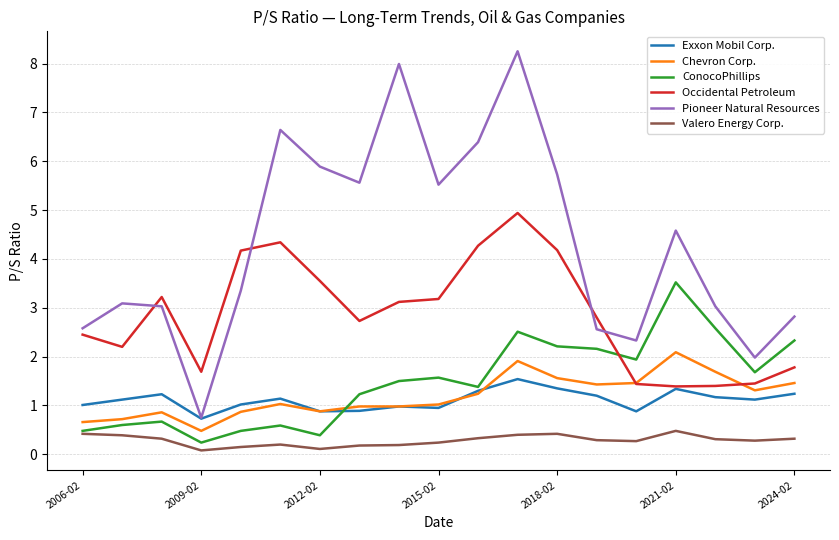

True or false: Pioneer Natural Resources has more than 0 interior local peaks.

True